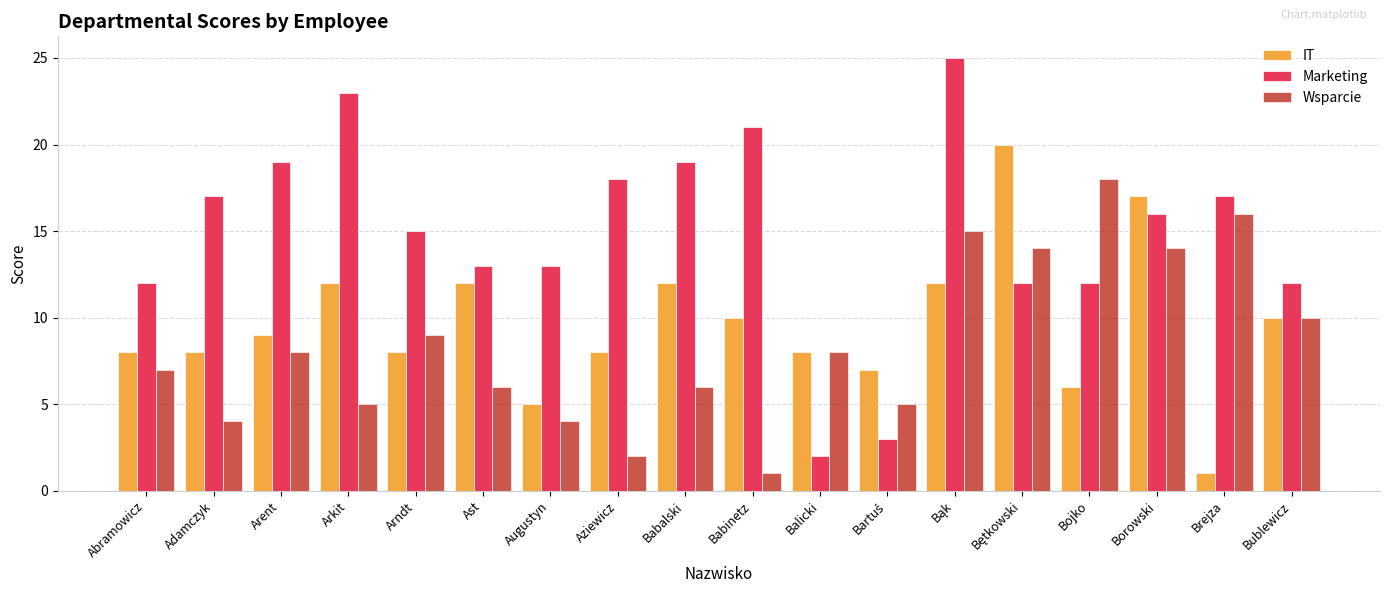

What is the average value of the IT series?

10